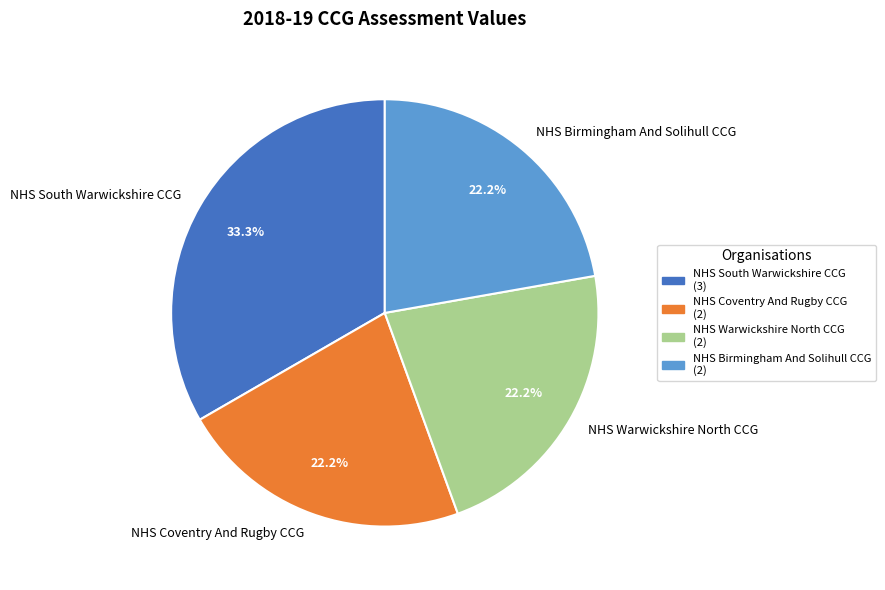

Between NHS South Warwickshire CCG and NHS Warwickshire North CCG, which is larger?

NHS South Warwickshire CCG